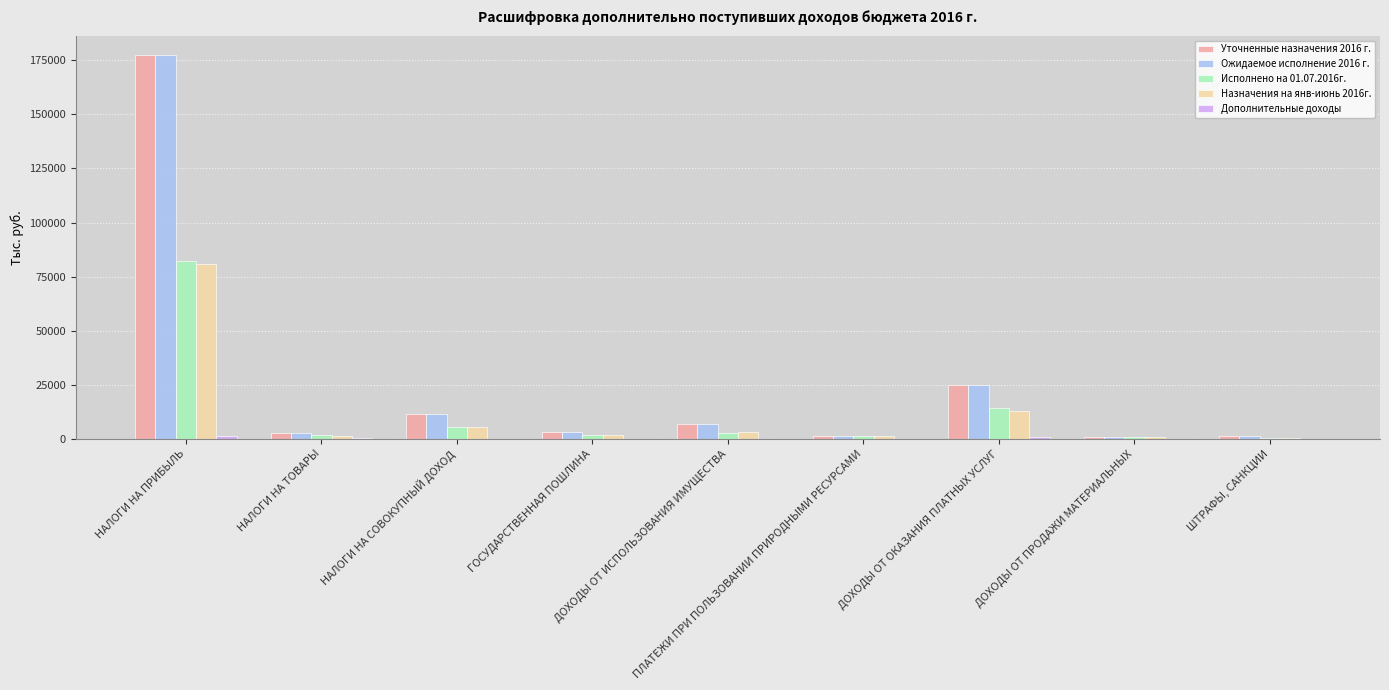

What is the sum of all Уточненные назначения 2016 г. values?

229783.5